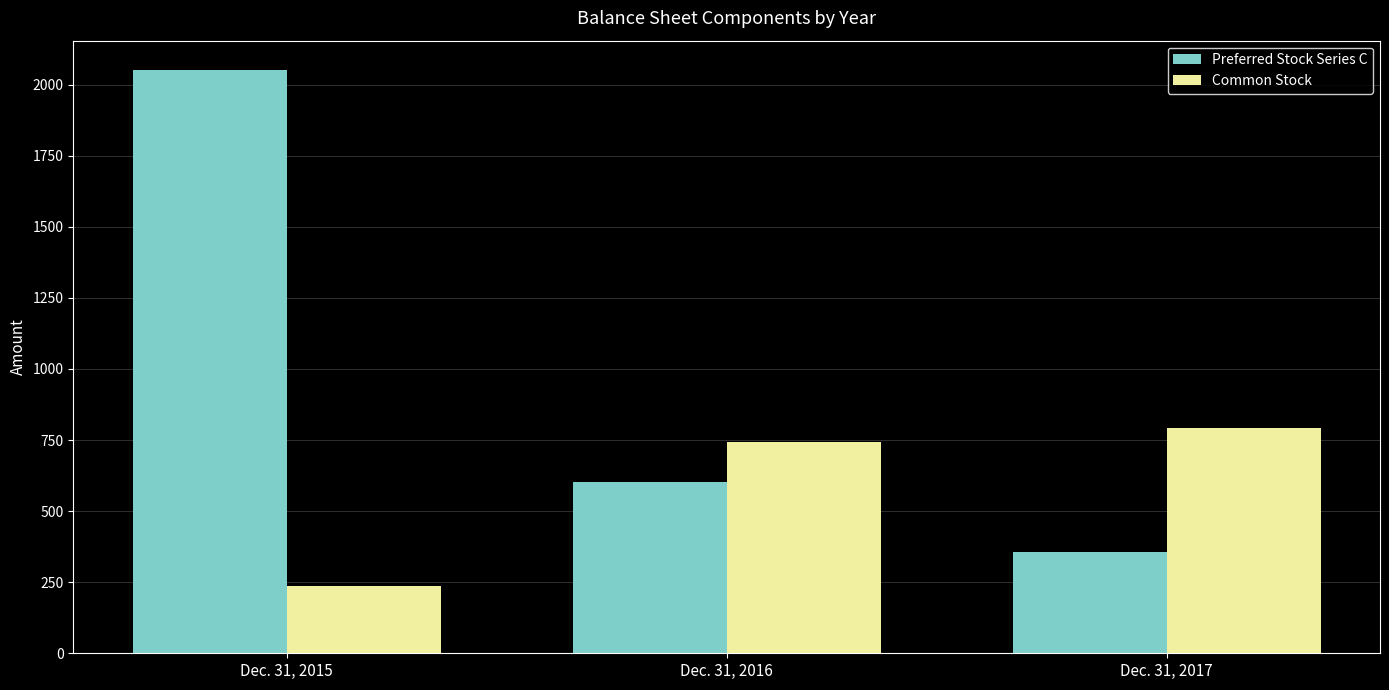

What is the sum of the Preferred Stock Series C values at Dec. 31, 2015 and Dec. 31, 2017?

2407